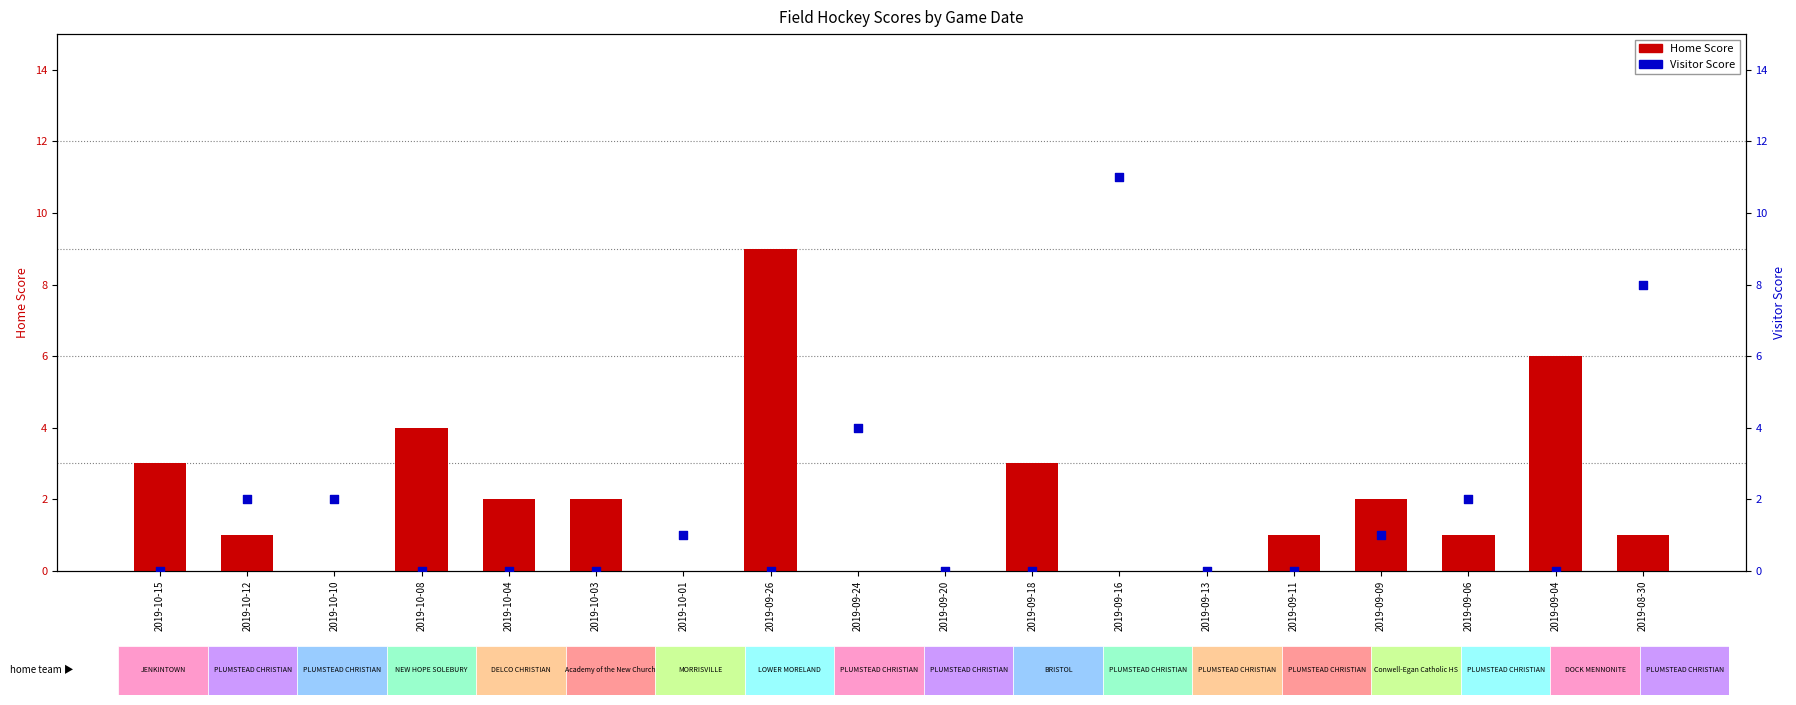

What are all the series names shown in the legend?

Home Score, Visitor Score